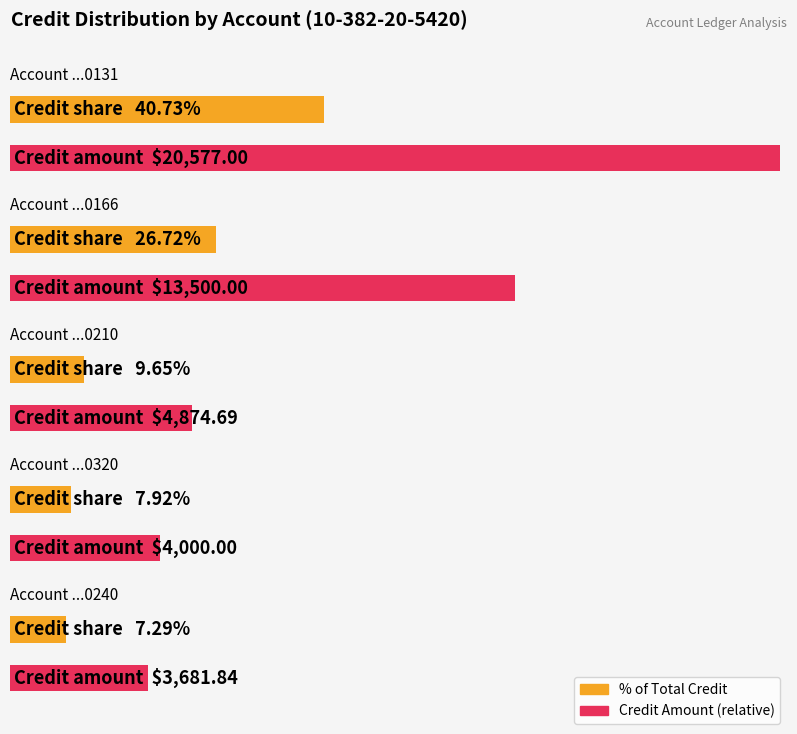

Which label corresponds to the largest value in the chart?

0131